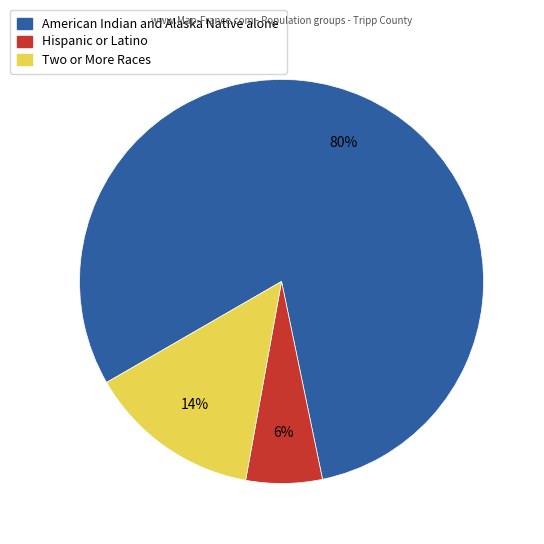

Rank the categories by value from lowest to highest.

Hispanic or Latino, Two or More Races, American Indian and Alaska Native alone